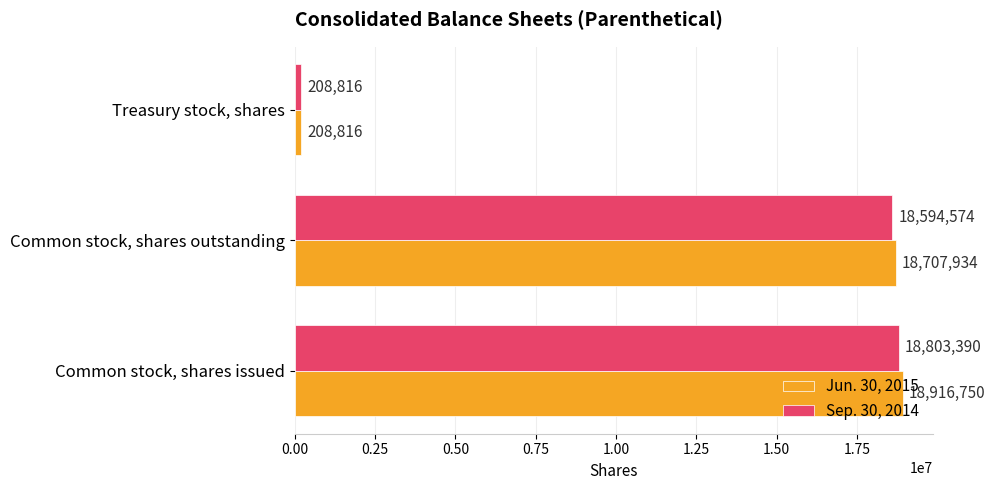

Is it true that Sep. 30, 2014 equals 11037737 at Common stock, shares issued?

False